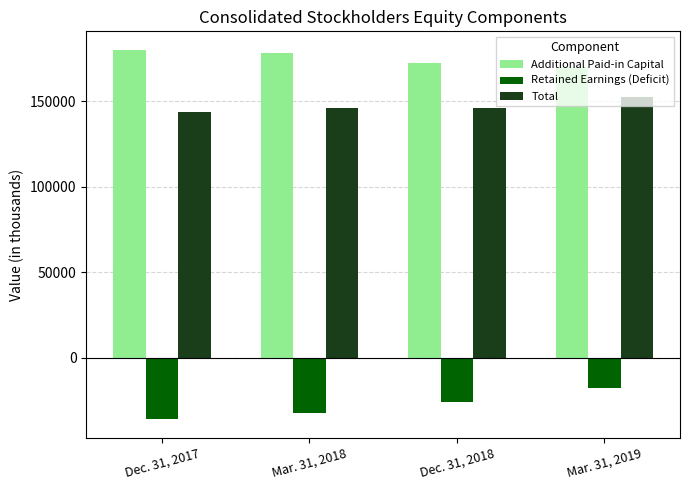

What is the label of the 2nd bar from the right?

Dec. 31, 2018